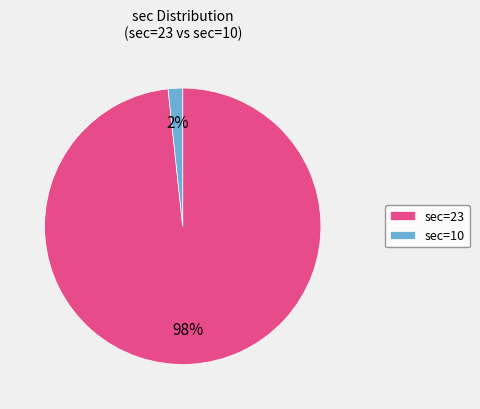

To the nearest percent, what is the average slice percentage?

50%